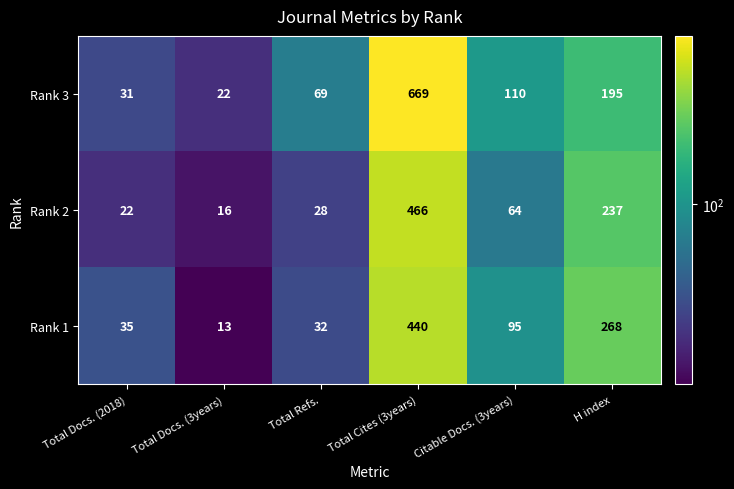

What is the difference between the maximum and minimum values in the Rank 2 series?

450